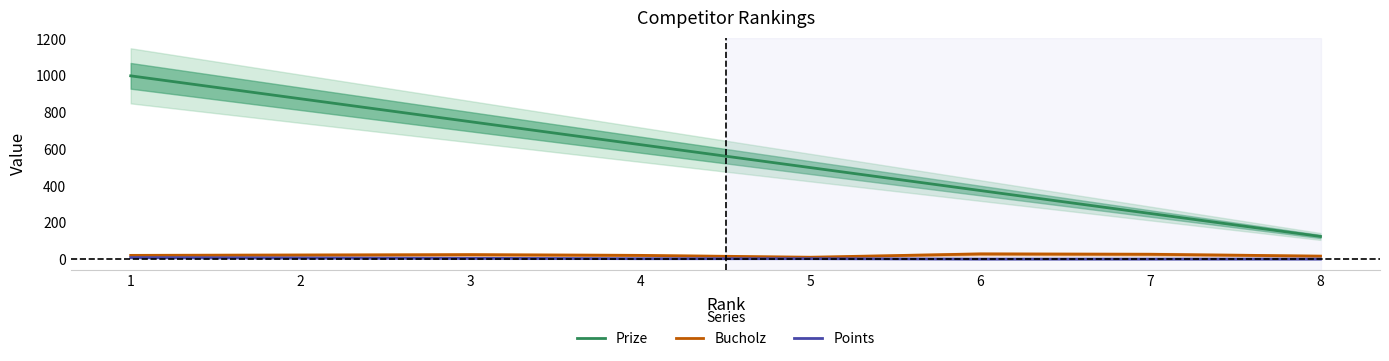

What is the sum of all Points values?

38